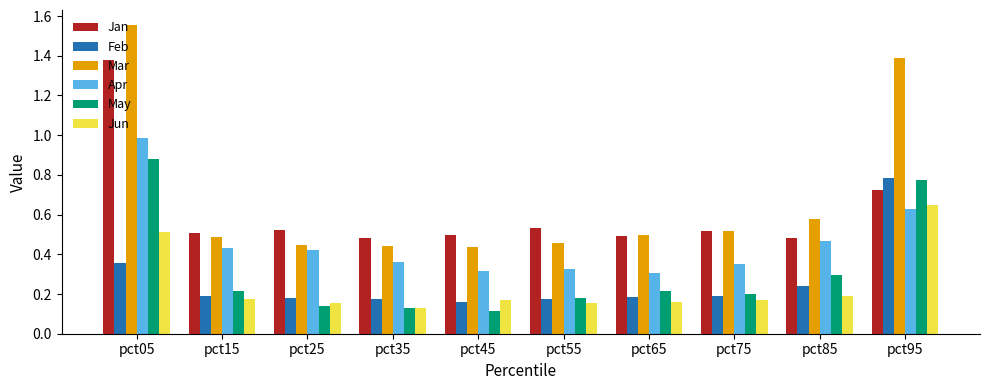

What is the total value across all series at pct05?

5.7